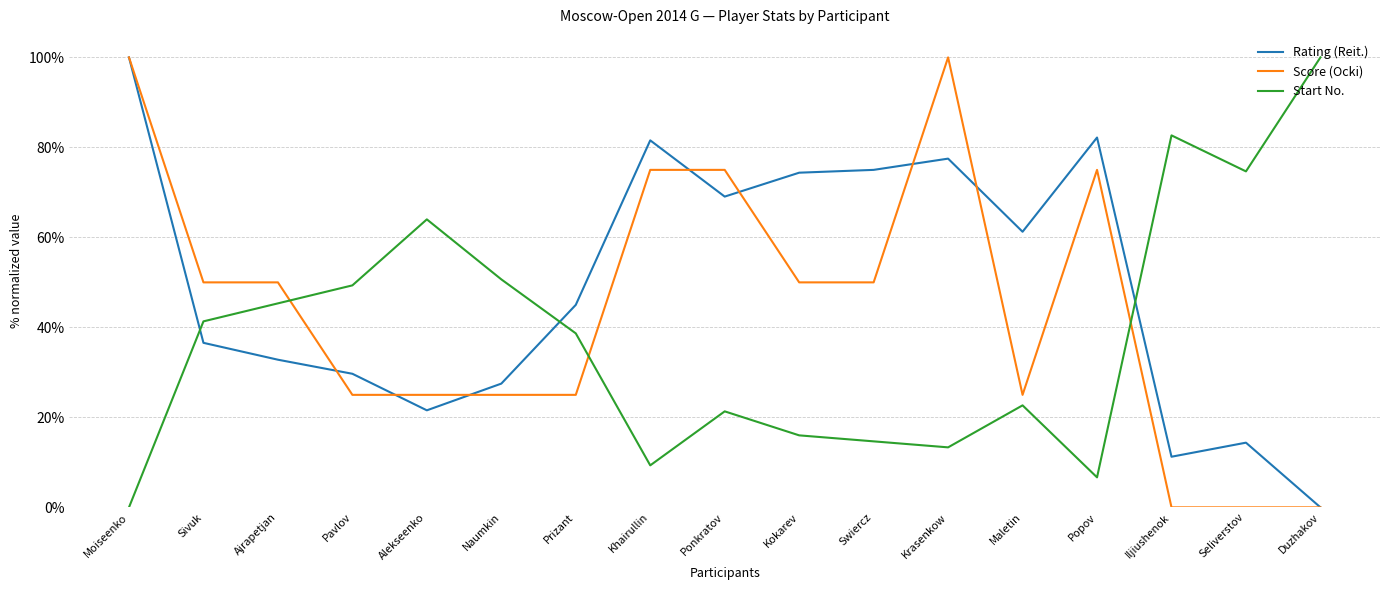

What is the average value of the Rating (Reit.) series?

0.5